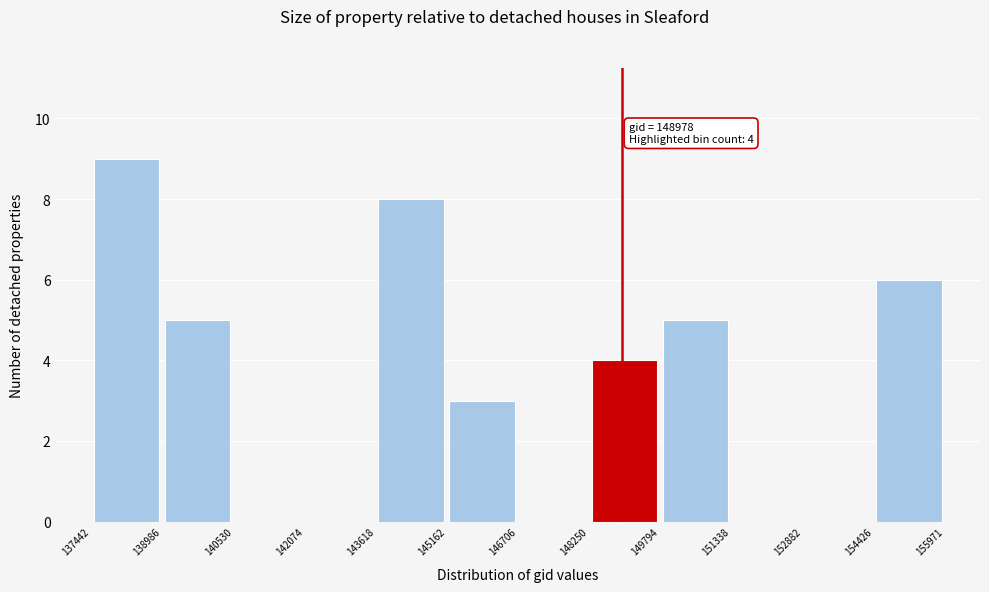

Which range on the x-axis has the tallest bar?

137442 to 138986